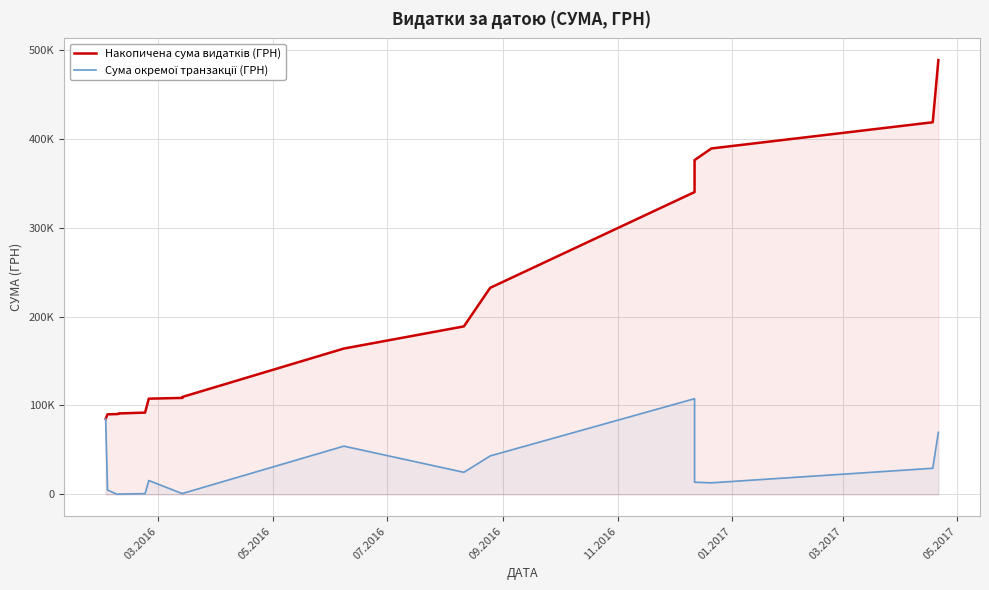

Rank the series by their average value, from highest to lowest.

Накопичена сума видатків (ГРН), Сума окремої транзакції (ГРН)